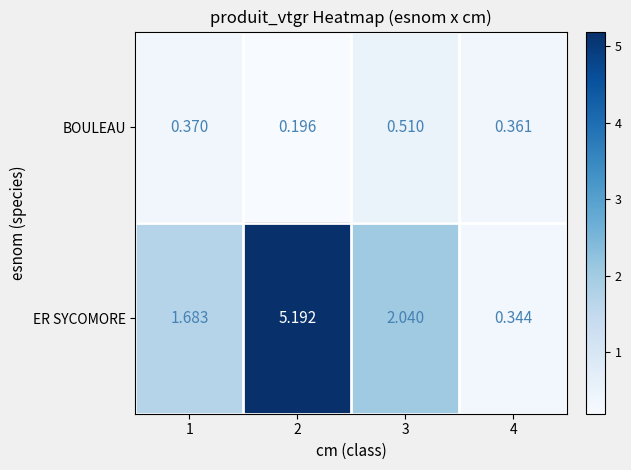

Which series changed the most between 2 and 4?

ER SYCOMORE